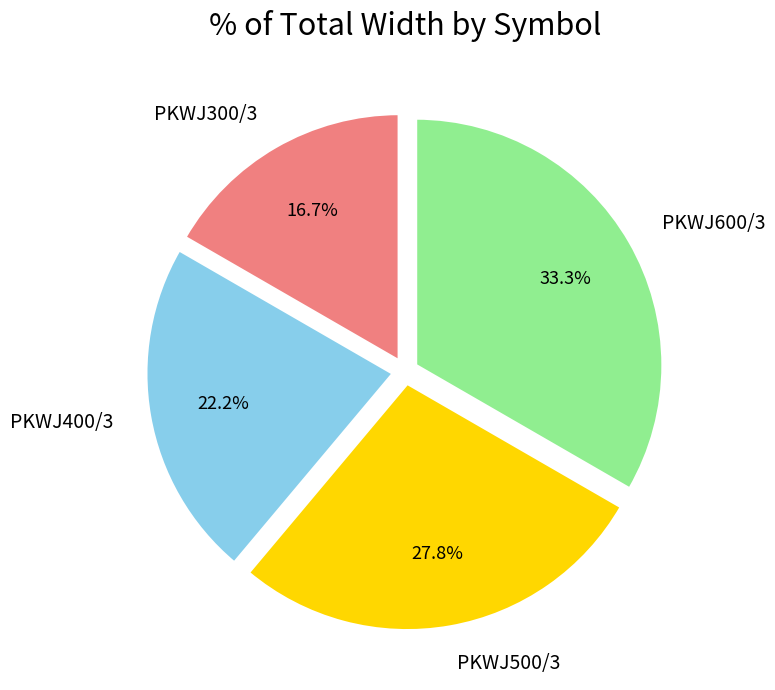

What is the ratio of the value at PKWJ300/3 to the value at PKWJ500/3?

0.6